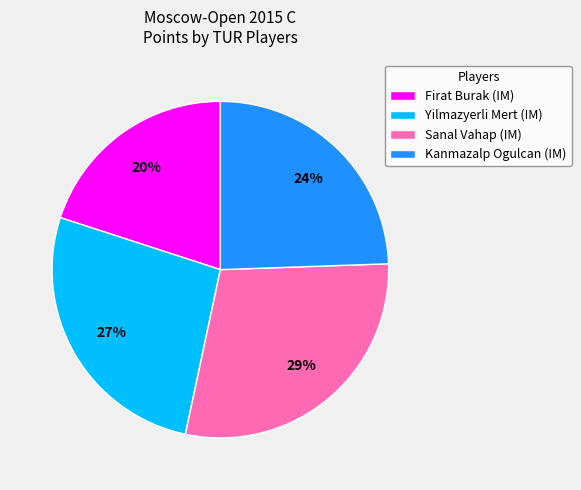

To the nearest percent, what is the difference between the largest and smallest slice percentages?

9%